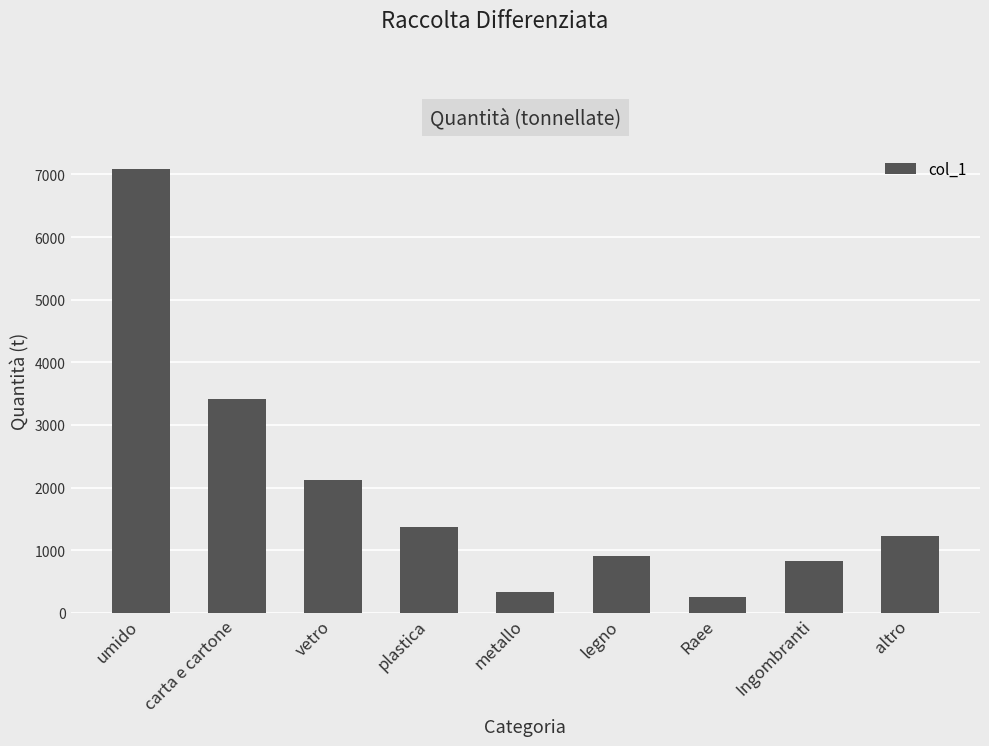

Is it true that the value at altro is 856.1?

False